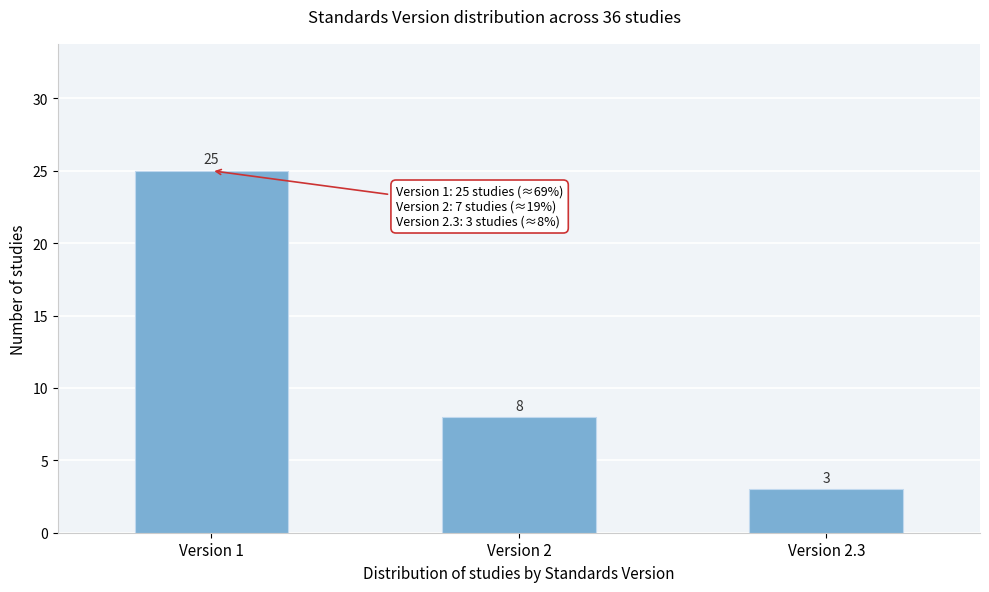

Reading left to right, list all the values displayed in this chart.

25	8	3